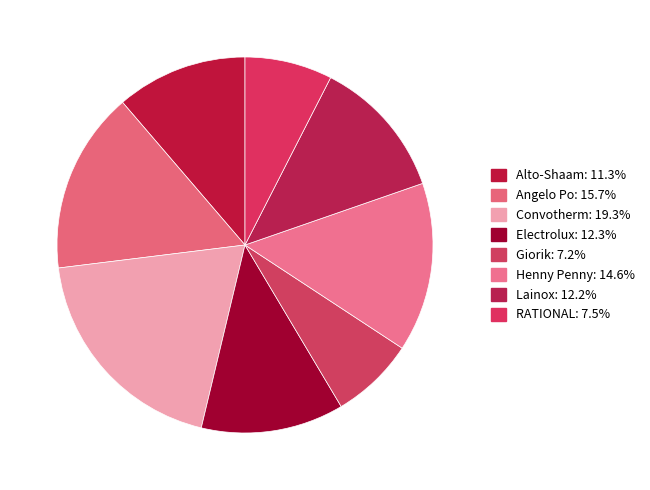

Approximately how many times larger is the value at Lainox compared to Henny Penny?

0.8